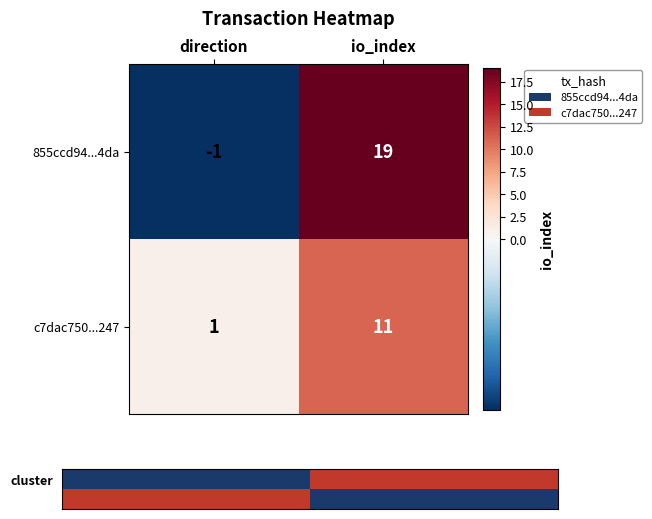

What is the difference between the 855ccd94...4da values at io_index and direction?

20